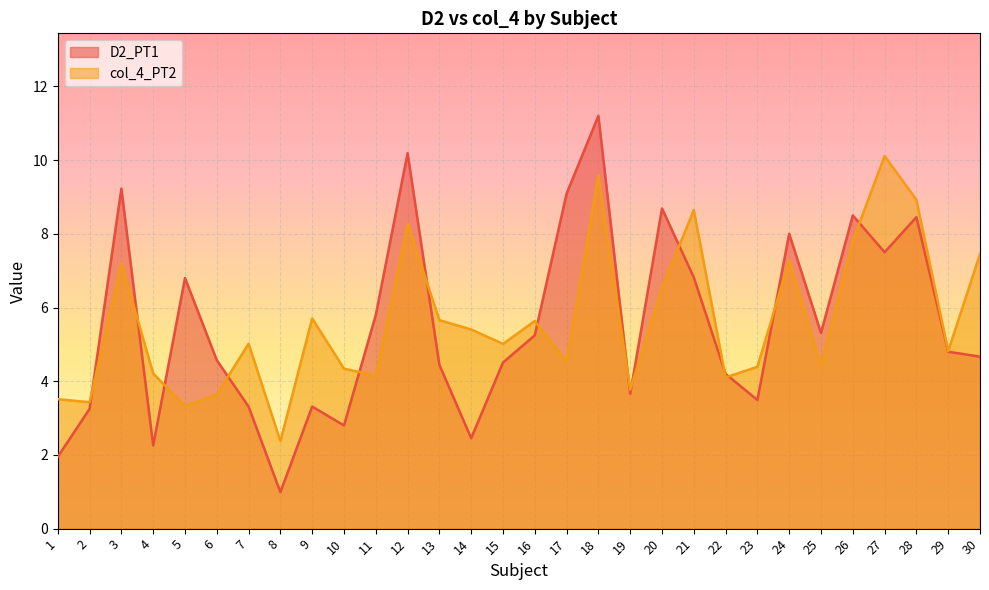

In col_4_PT2, how many points are higher than both neighbors (excluding endpoints)?

9